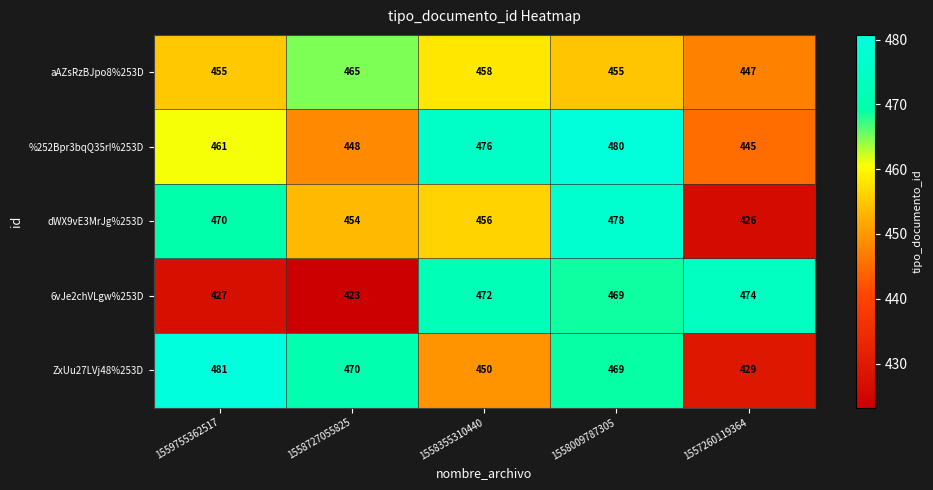

Which series has the largest total across all categories?

%252Bpr3bqQ35rI%253D